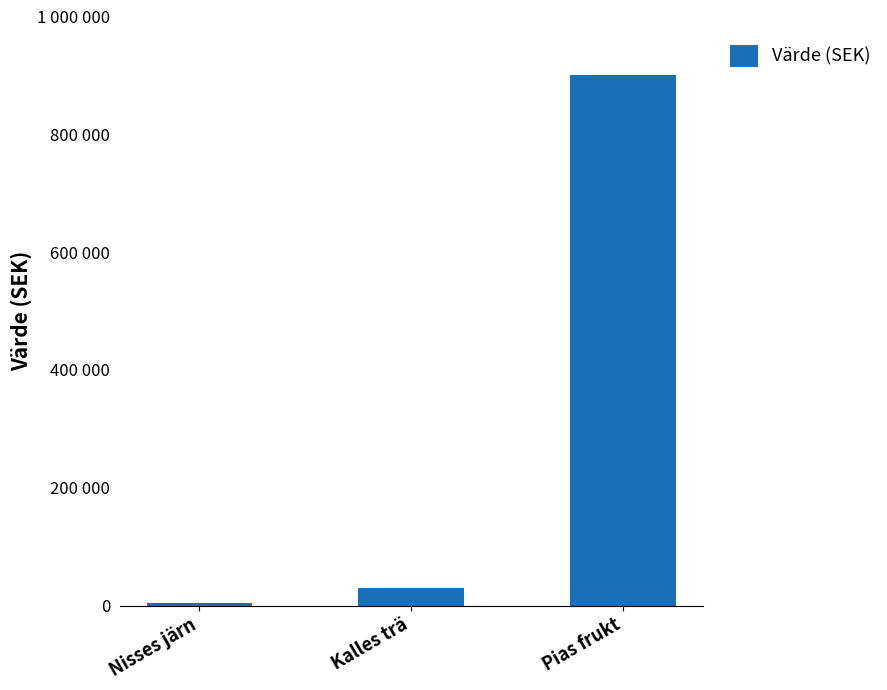

Which label corresponds to the smallest value in the chart?

Nisses järn